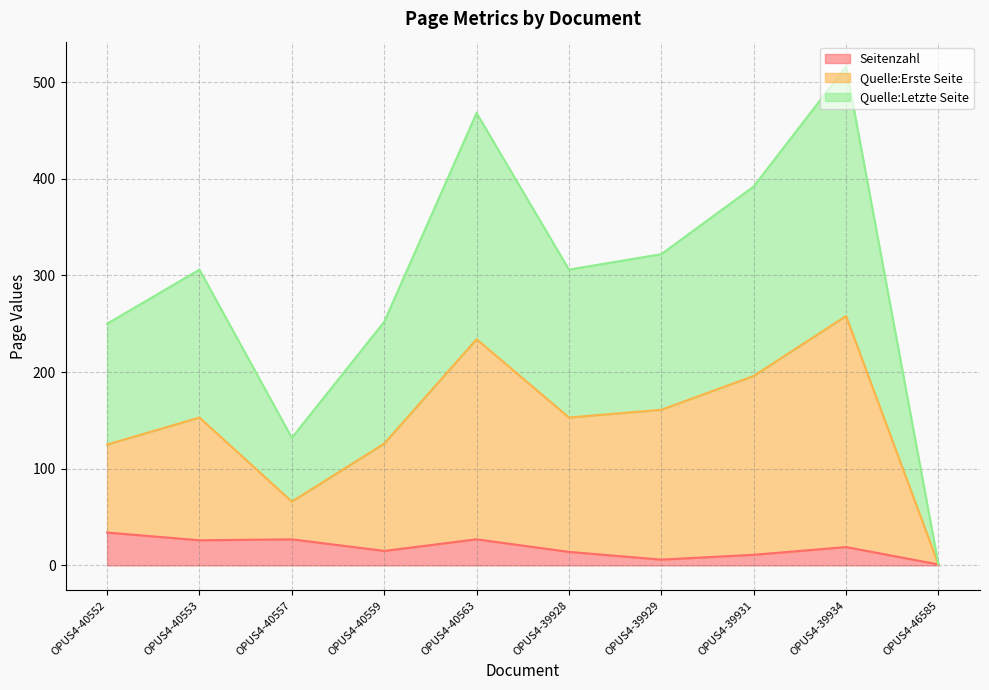

What is the approximate value of Quelle:Erste Seite at OPUS4-40552, to the nearest 5?

125